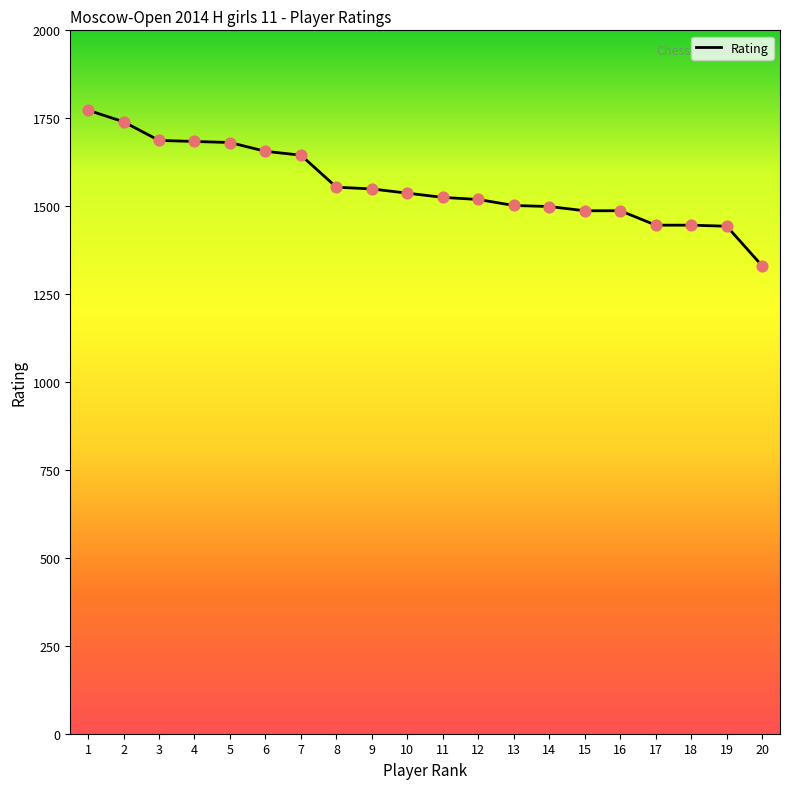

What is the change in value from 4 to 7?

-39